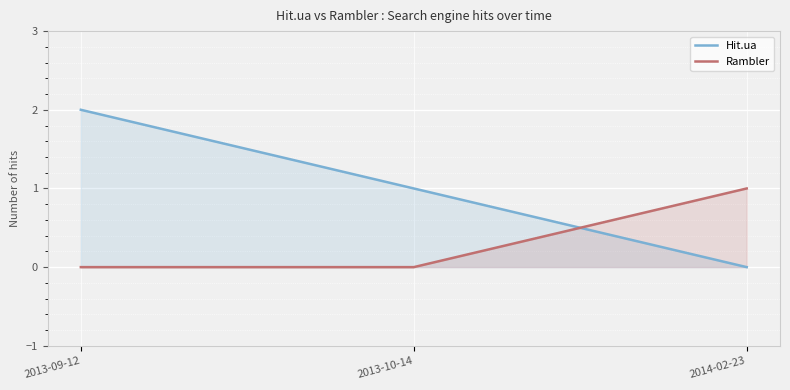

Which series has the largest total across all categories?

Hit.ua